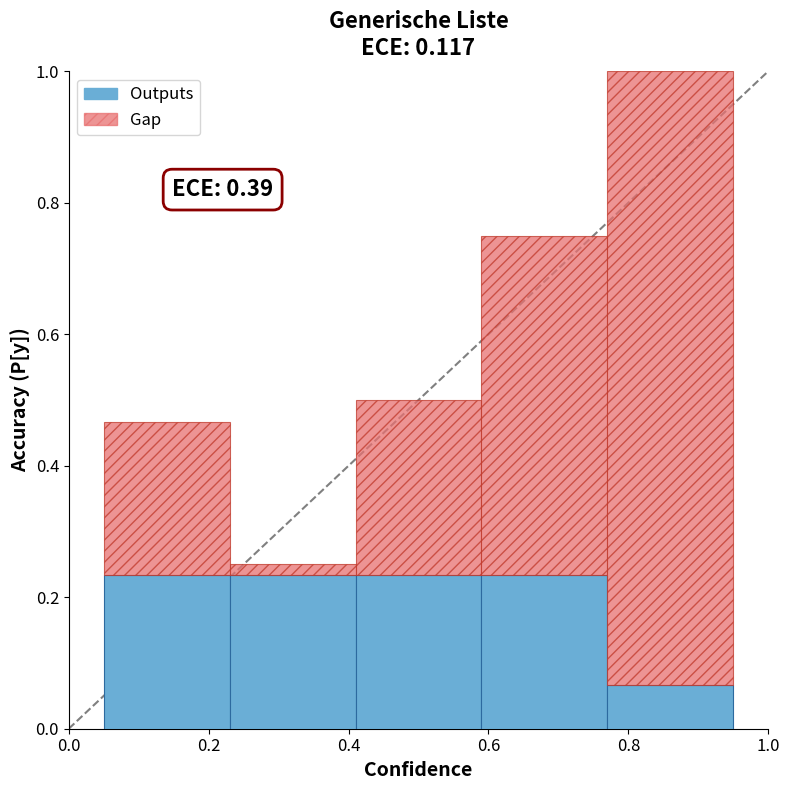

True or false: Gap has a value of 0.4 at 0.4.

False